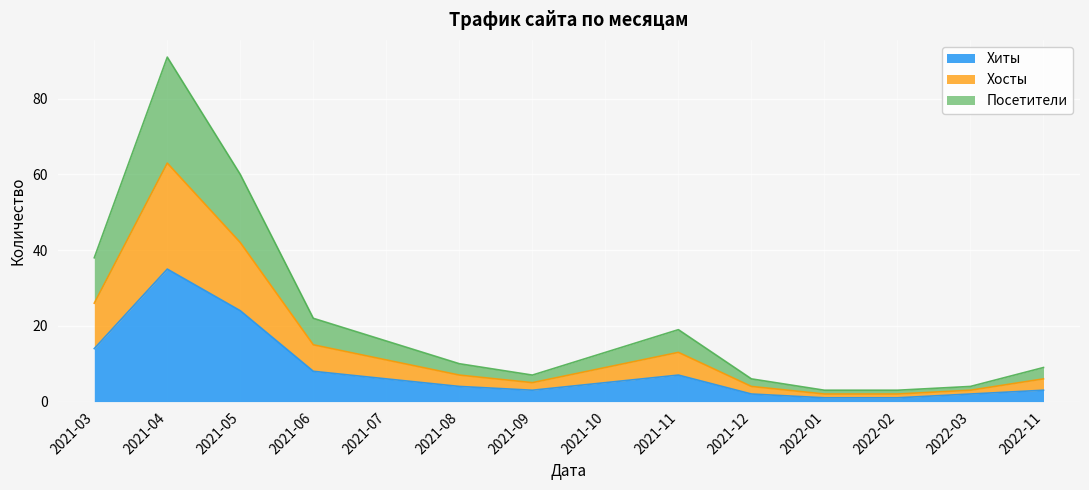

At how many categories does at least one series exceed 70?

1